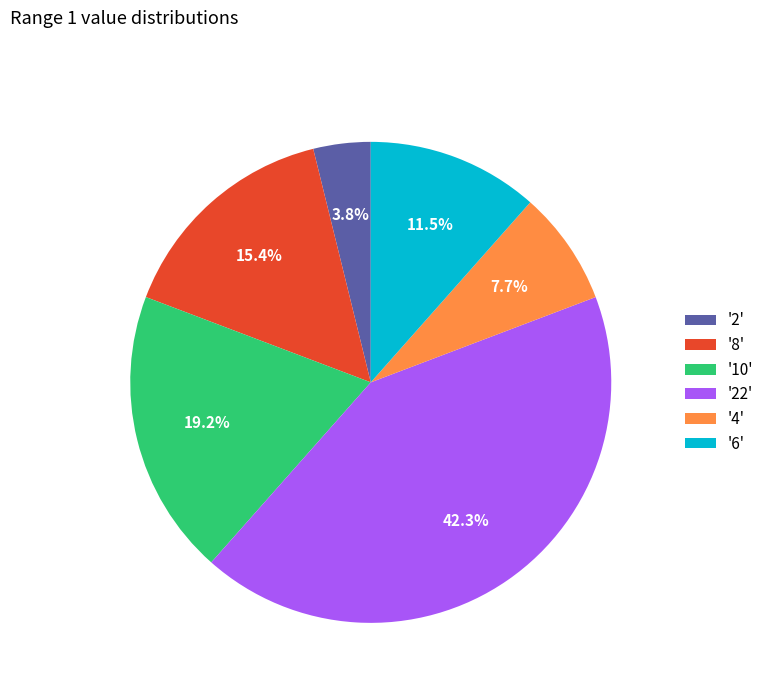

What is the largest slice in the pie chart?

'22'